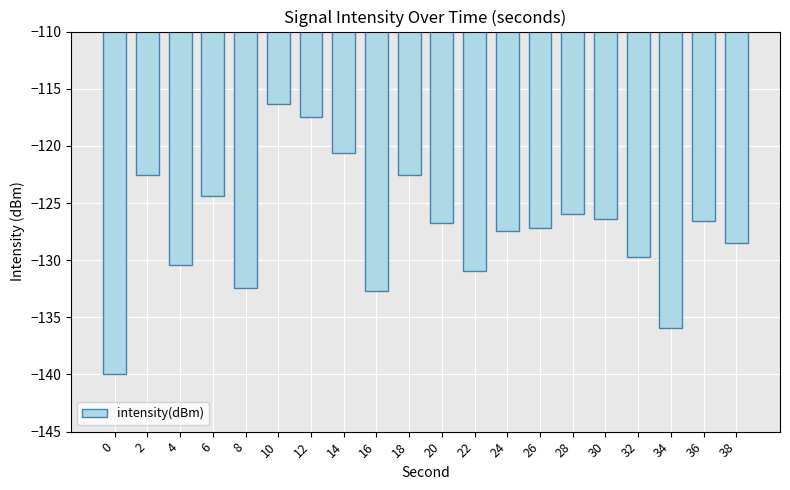

What is the value of the 14th bar from the left?

-127.2